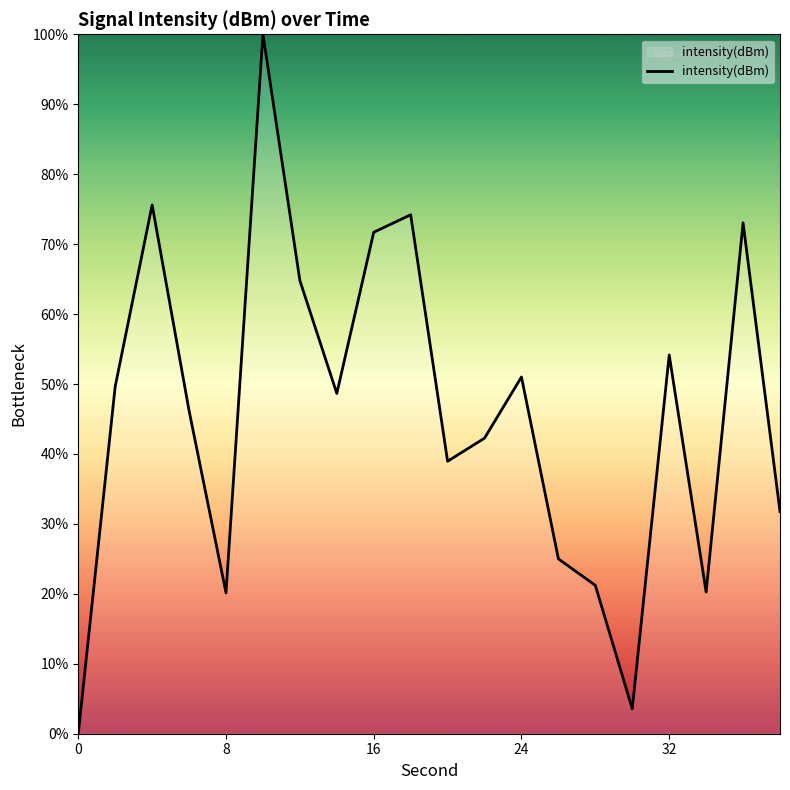

What is the difference between the maximum and minimum values?

100.0